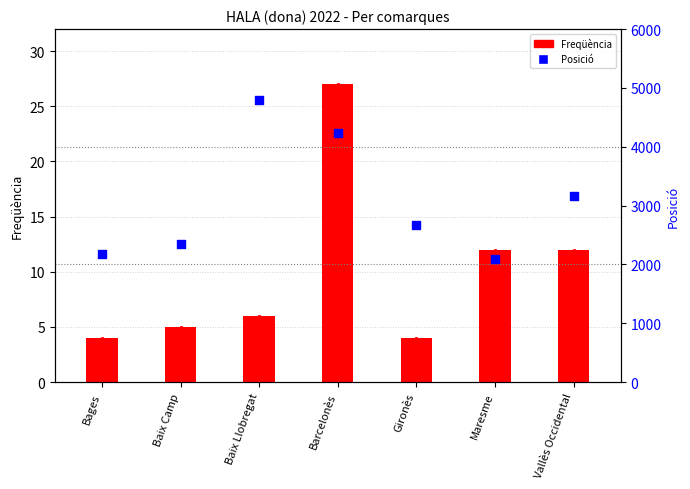

Is the value of Freqüència at Baix Camp greater than the value of Posició at Barcelonès?

No